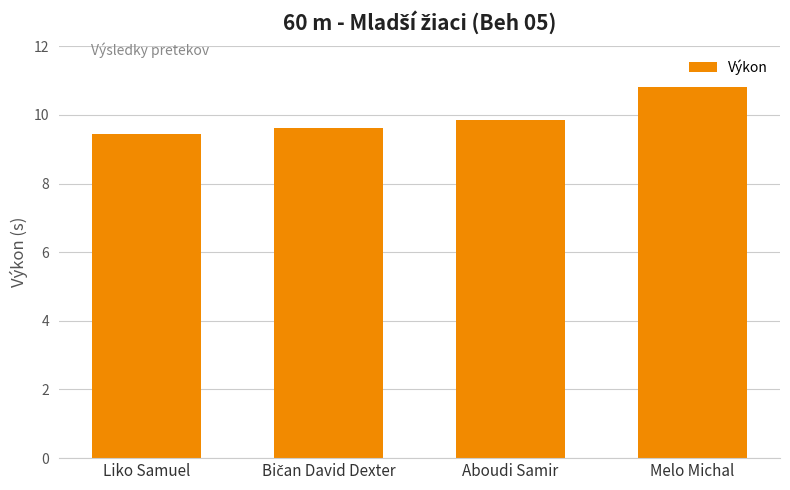

Read the value at Liko Samuel.

9.4